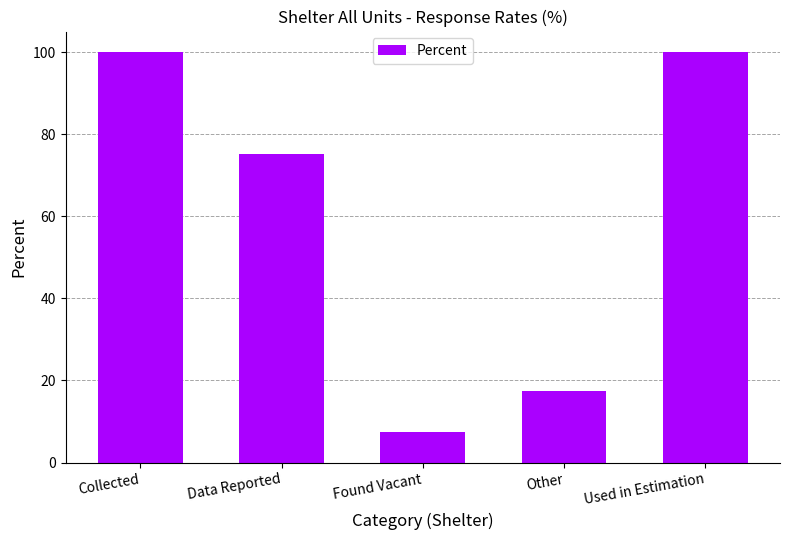

Reading left to right, transcribe all the data shown in this chart.

100.0	75.1	7.5	17.4	100.0